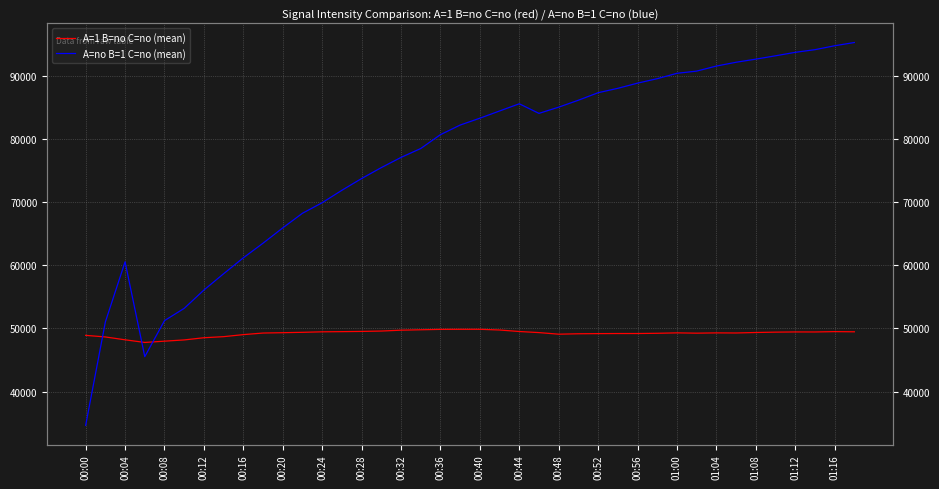

What is the difference between the maximum and second lowest values in the A=no B=1 C=no (mean) series?

49723